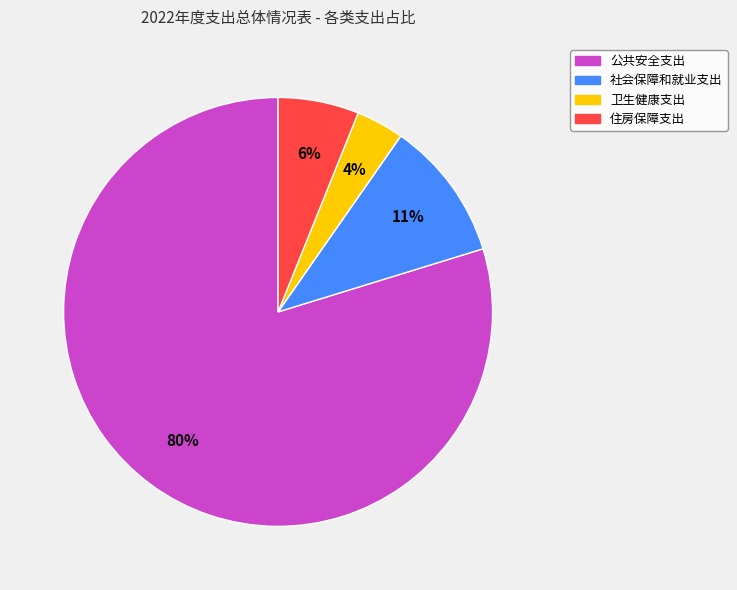

What percentage is the 卫生健康支出 slice, to the nearest percent?

4%